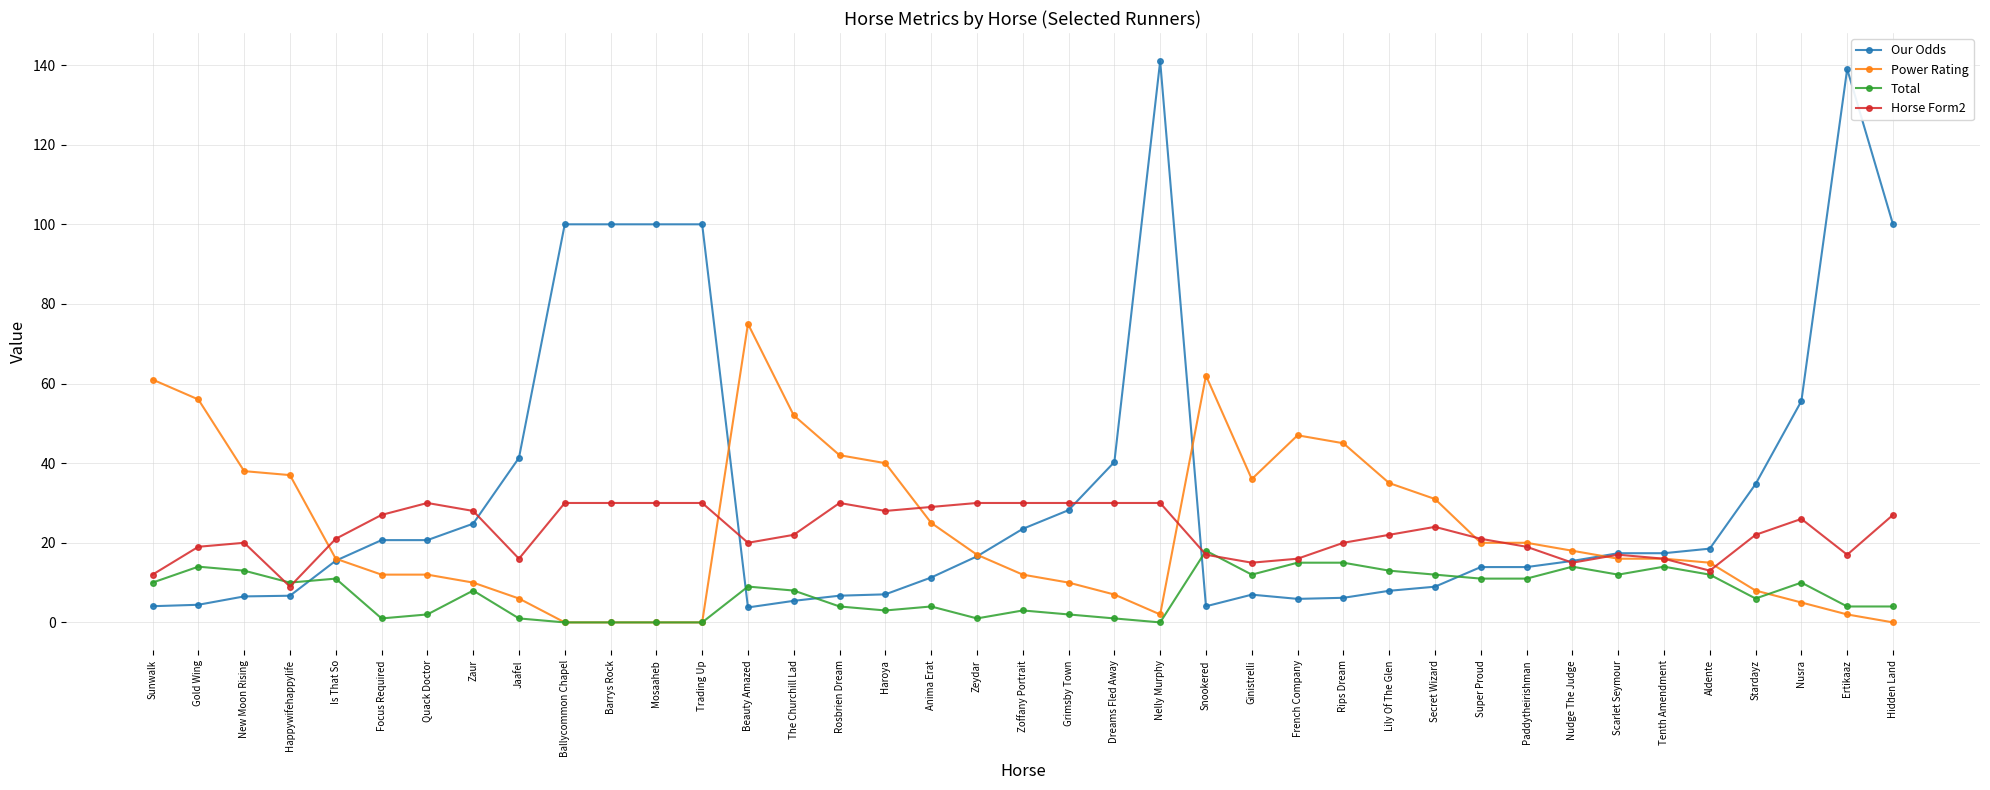

Which series has the largest range (max minus min)?

Our Odds